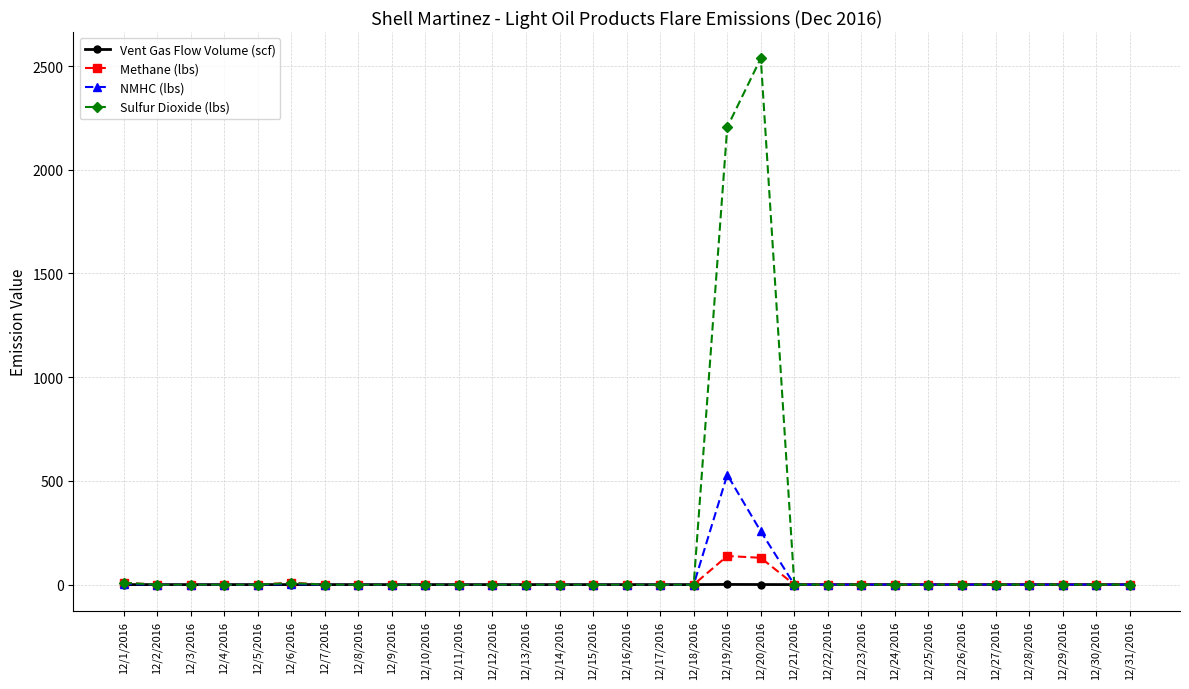

Which series has the widest spread of values?

Sulfur Dioxide (lbs)